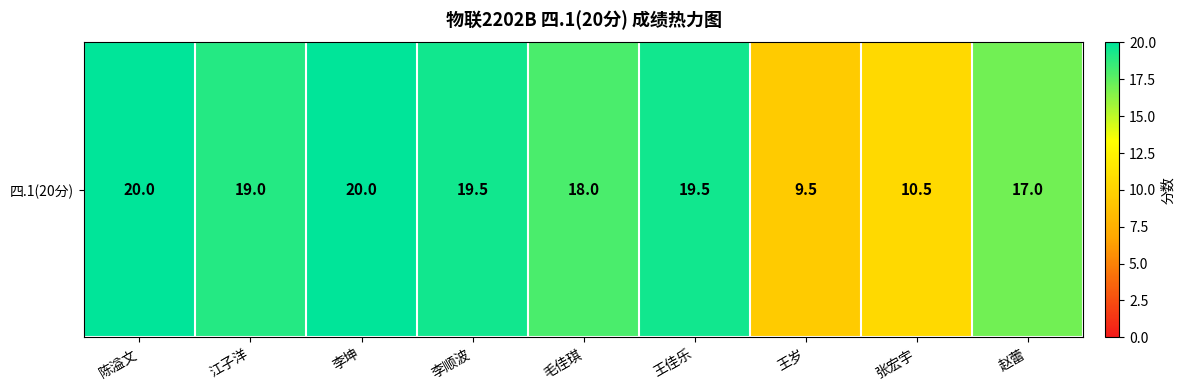

At which label does the data first exceed 19?

陈溢文